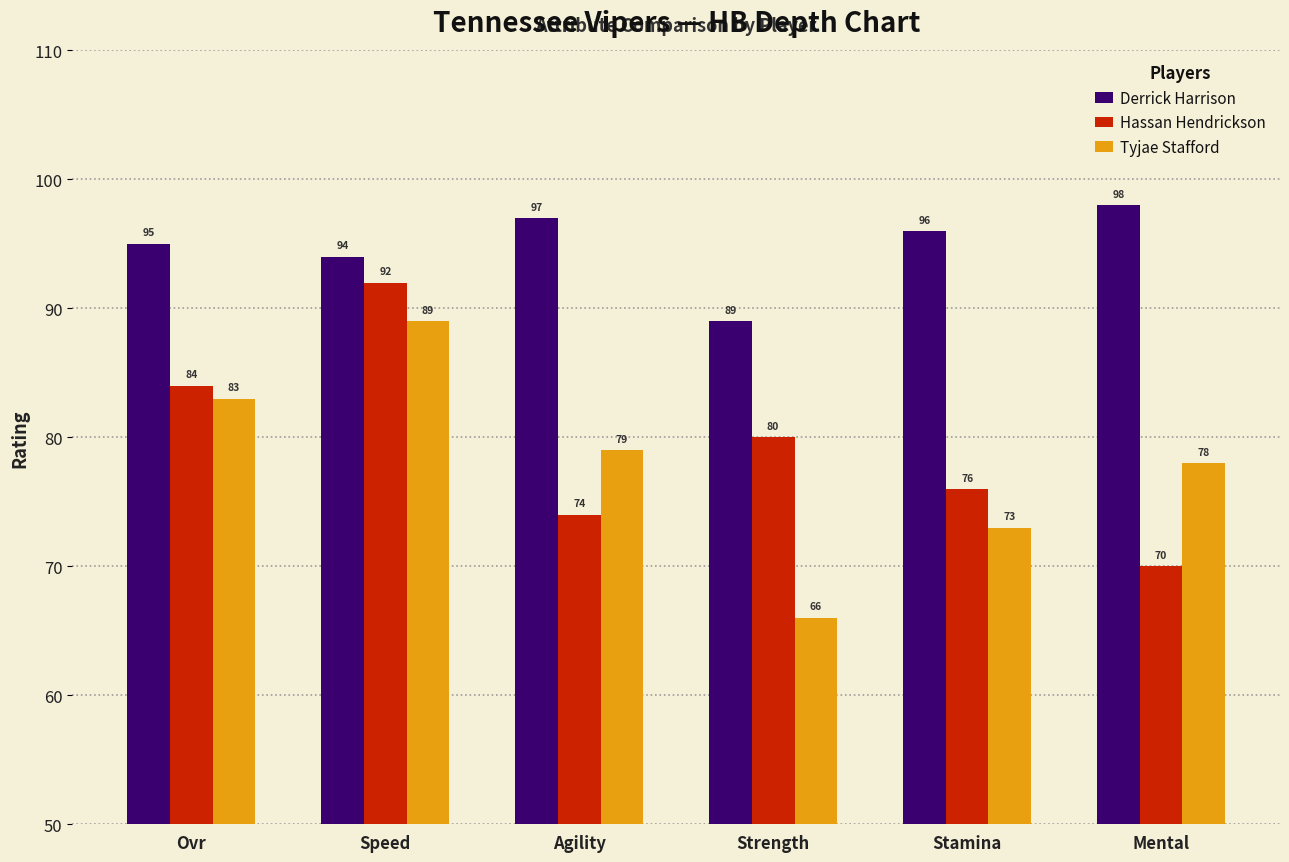

How many series are shown in this chart?

3